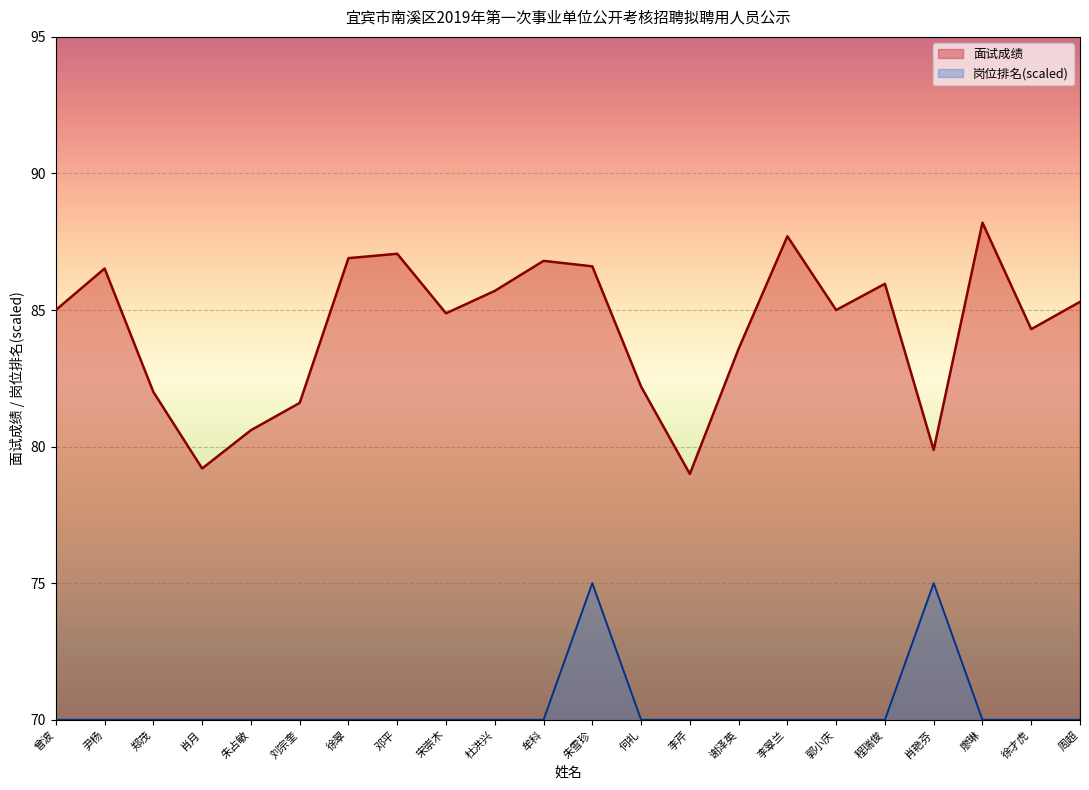

Reading left to right, list all the values displayed in this chart.

面试成绩: 曾波=85.0	尹杨=86.5	郑茂=82.0	肖月=79.2	朱占敏=80.6	刘宗奎=81.6	徐翠=86.9	邓平=87.1	宋崇木=84.9	杜洪兴=85.7	牟科=86.8	朱雪珍=86.6	何礼=82.2	李芹=79.0	谢泽英=83.6	李翠兰=87.7	郭小庆=85.0	程瑞俊=86.0	肖艳芬=79.9	廖琳=88.2	徐才虎=84.3	周超=85.3
岗位排名: 曾波=70.0	尹杨=70.0	郑茂=70.0	肖月=70.0	朱占敏=70.0	刘宗奎=70.0	徐翠=70.0	邓平=70.0	宋崇木=70.0	杜洪兴=70.0	牟科=70.0	朱雪珍=75.0	何礼=70.0	李芹=70.0	谢泽英=70.0	李翠兰=70.0	郭小庆=70.0	程瑞俊=70.0	肖艳芬=75.0	廖琳=70.0	徐才虎=70.0	周超=70.0